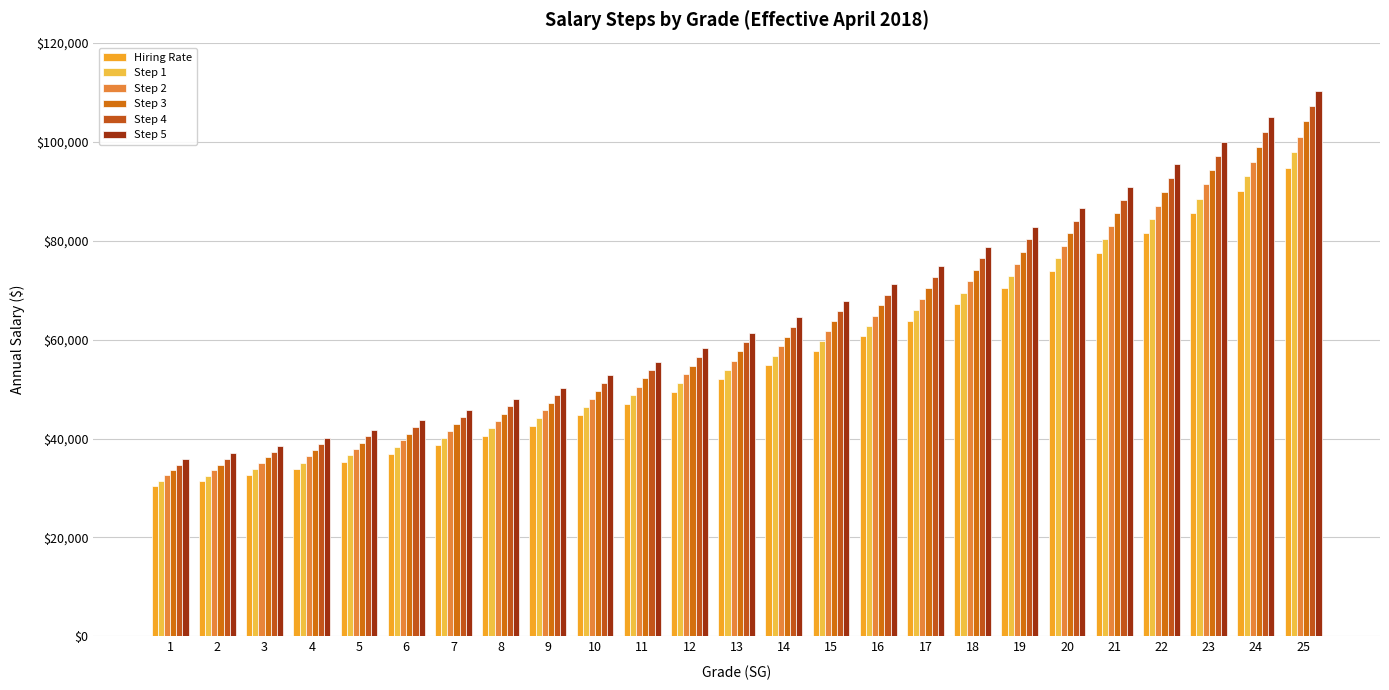

True or false: Hiring Rate has a value of 38383 at 24.

False